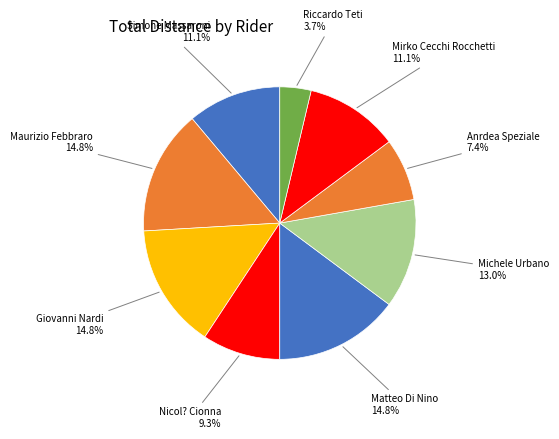

Which slice is the largest?

Maurizio Febbraro